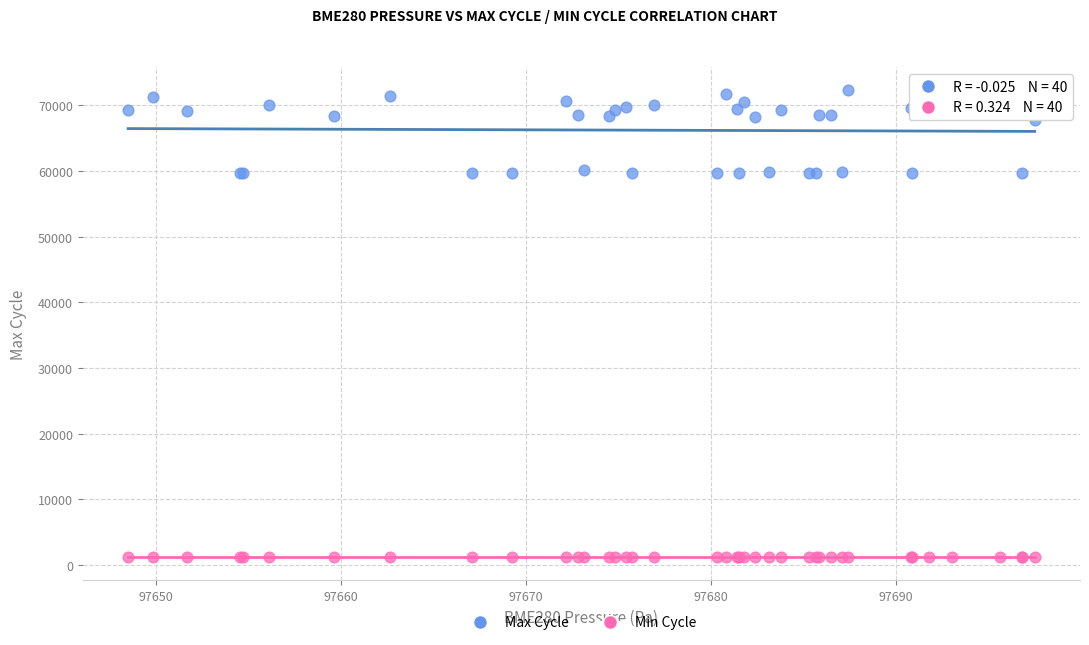

Which series has the widest spread of Y values?

Max Cycle